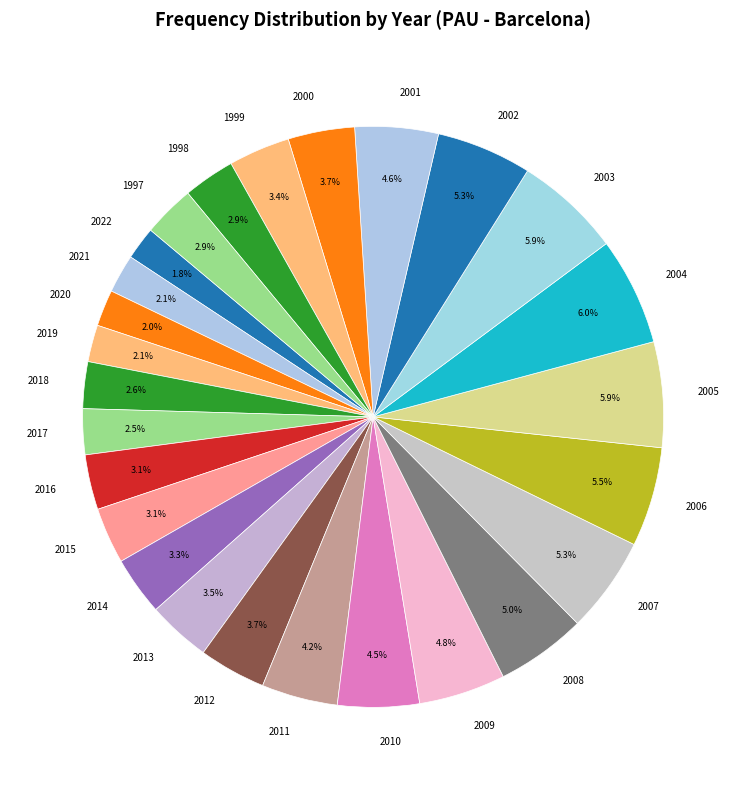

What is the ratio of the value at 2000 to the value at 2002?

0.7